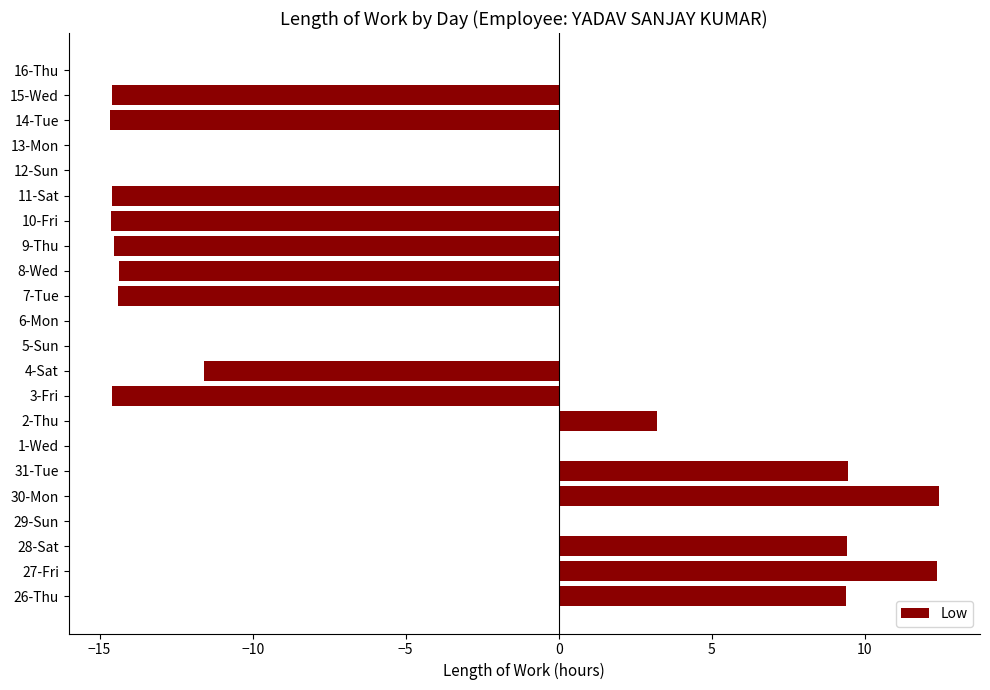

What is the change in value from 29-Sun to 4-Sat?

-11.6